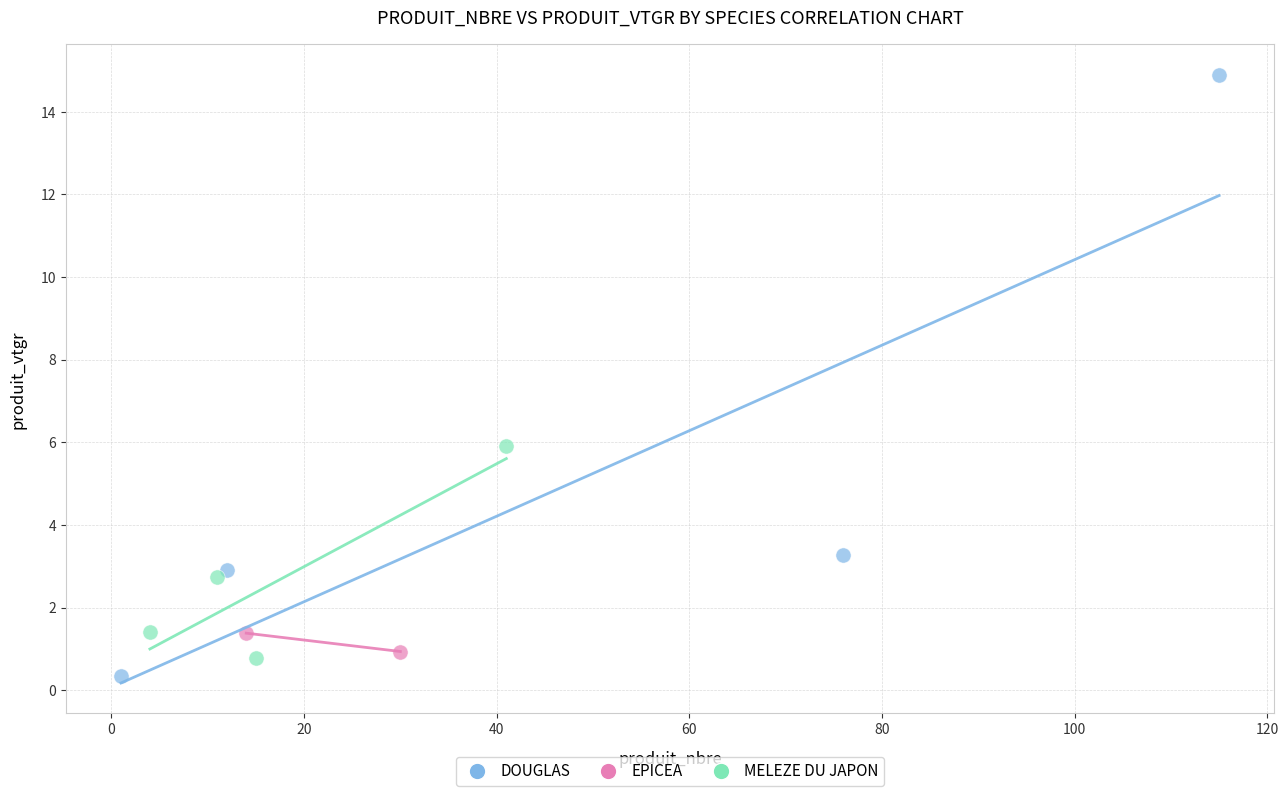

Which series has the widest spread of Y values?

DOUGLAS